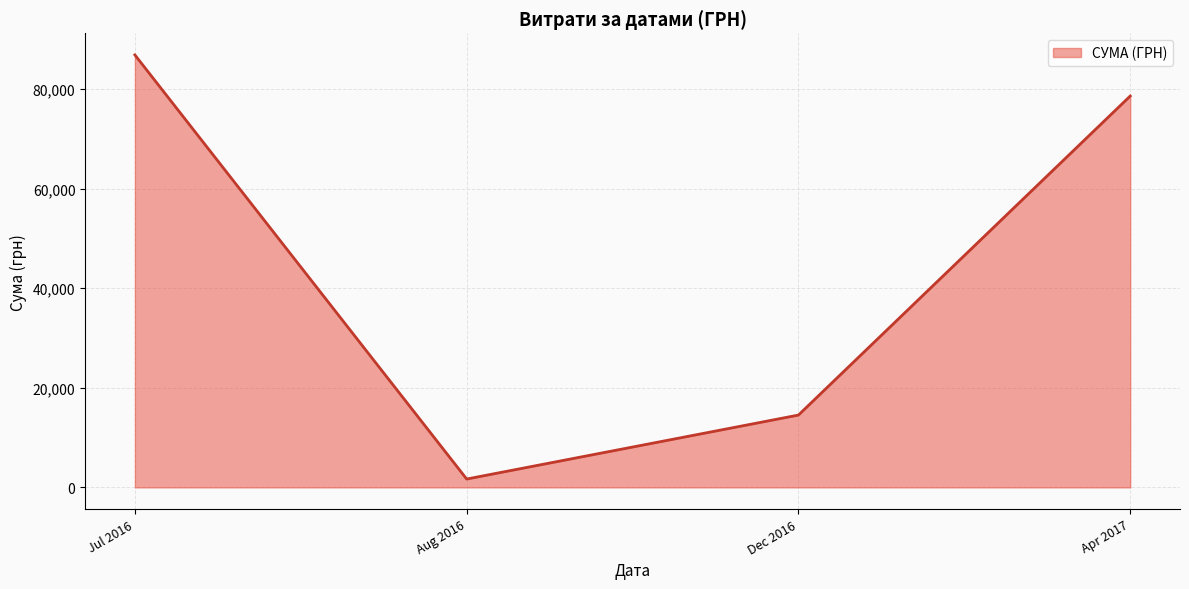

The chart shows a value of 86855.2 at Jul 2016. True or false?

True